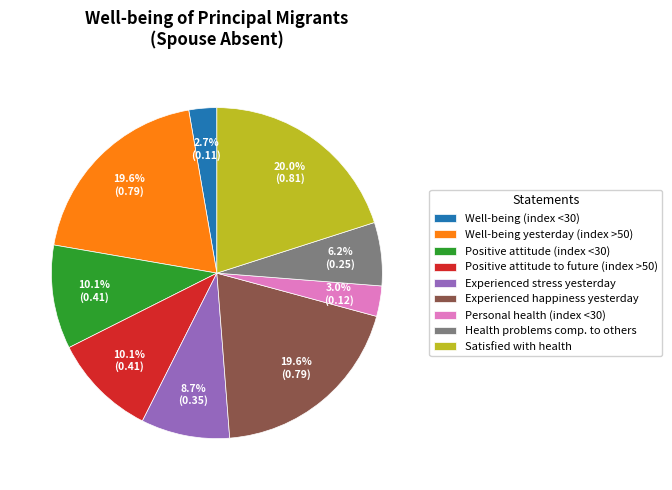

To the nearest percent, what is the difference between the Positive attitude to future (index >50) and Satisfied with health slice percentages?

10%